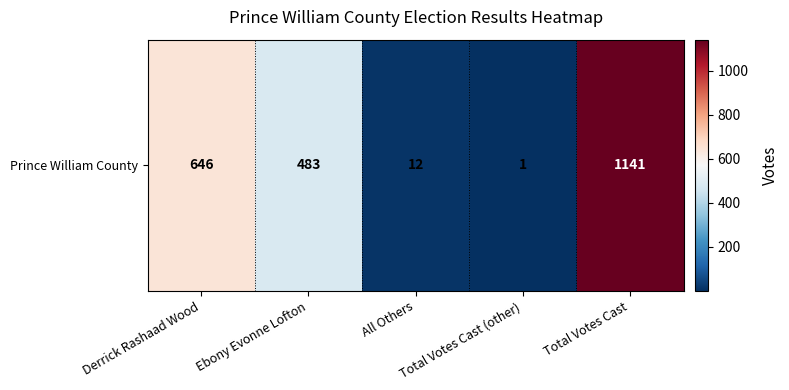

The value at All Others is 12. True or false?

True